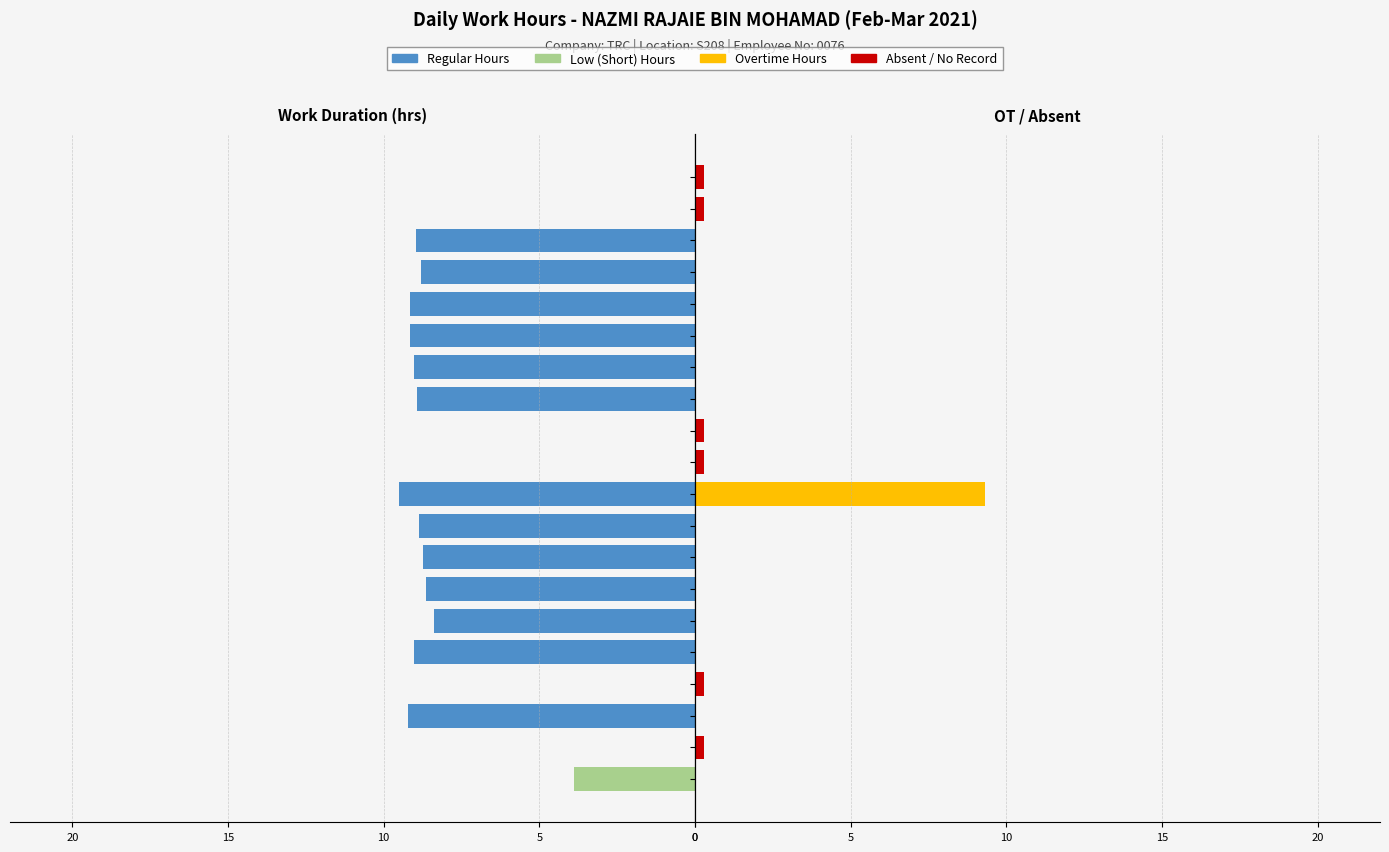

Which series has the largest range (max minus min)?

Regular Hours